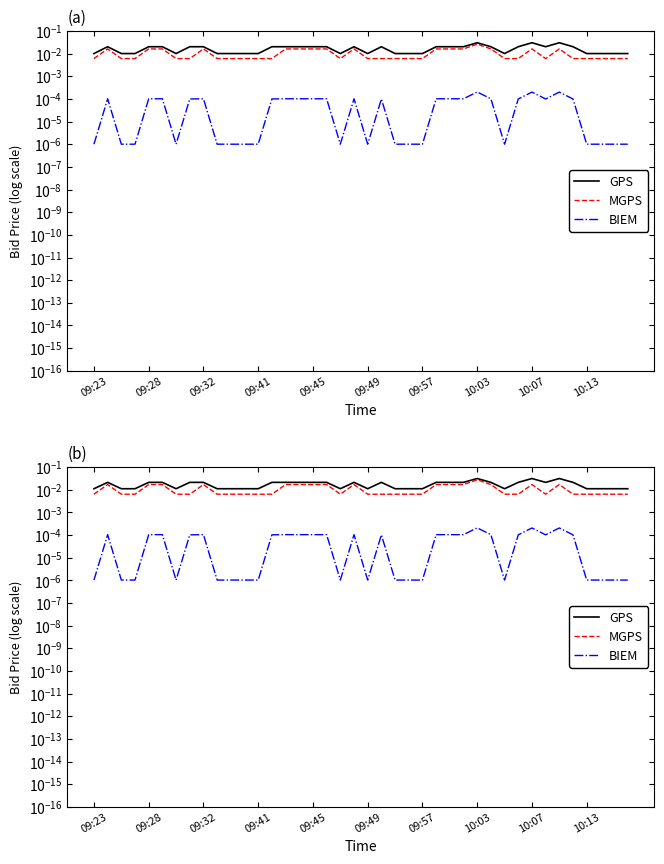

True or false: BIEM and MGPS cross at least once.

False